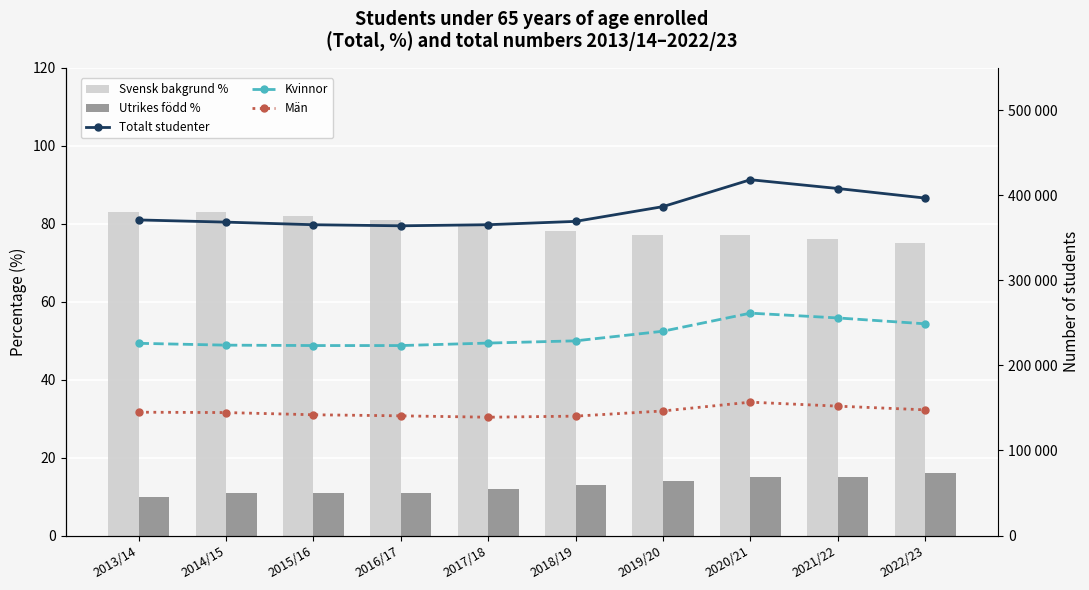

At which label is Kvinnor closest to 242366?

2019/20